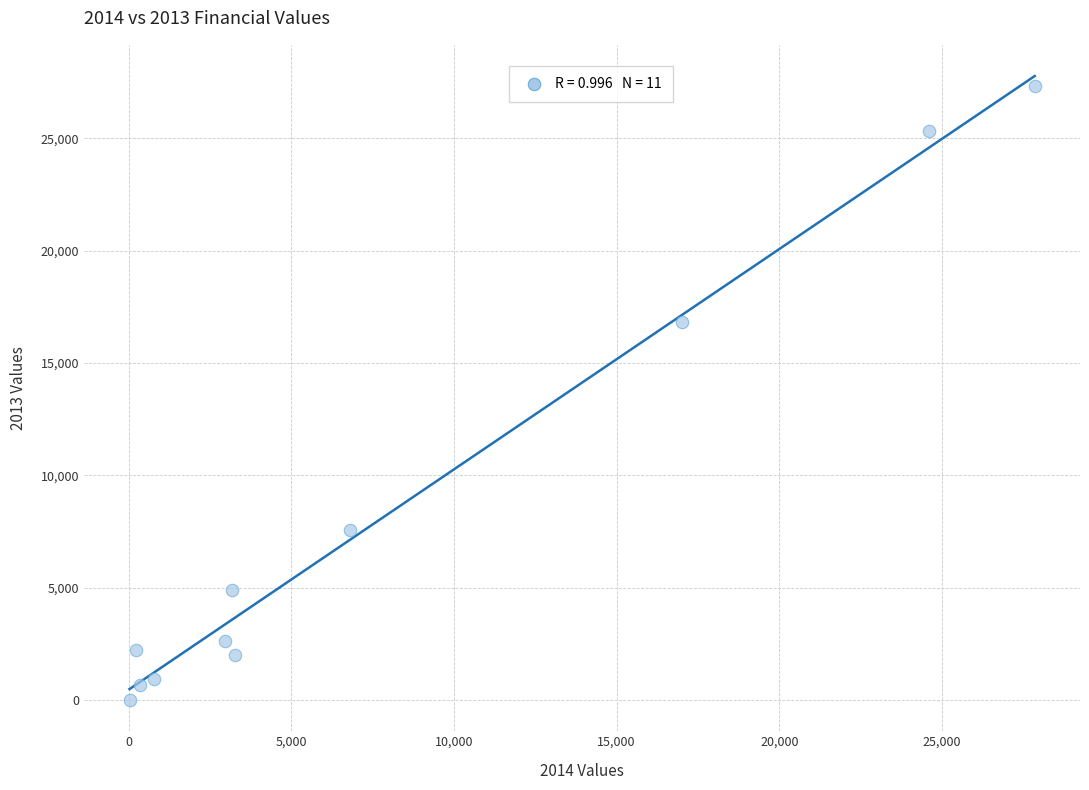

What Y value in the scatter plot is closest to 13664?

16815